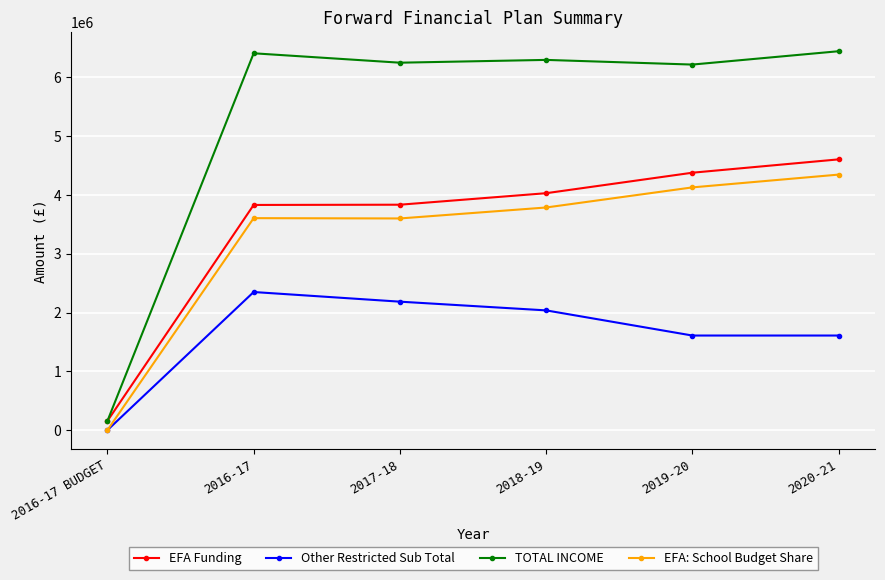

The EFA: School Budget Share series shows 3601398.1 at 2017-18. True or false?

True